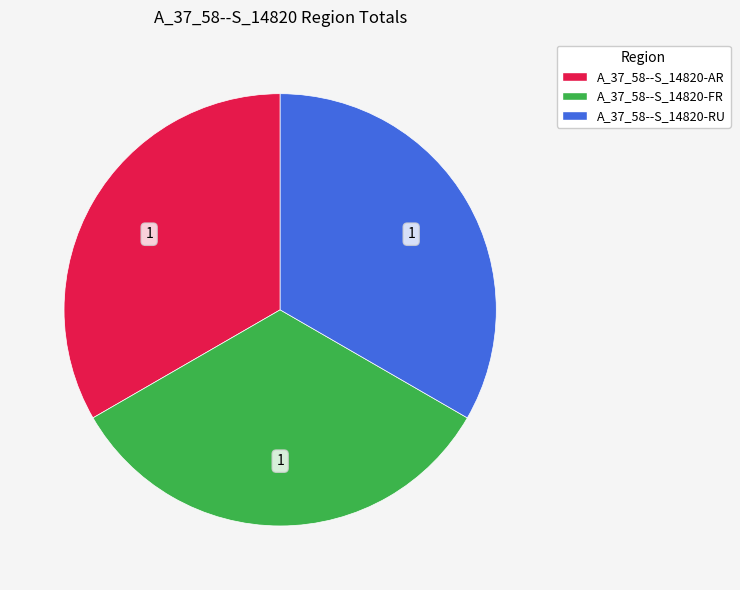

How many segments does this pie chart have?

3